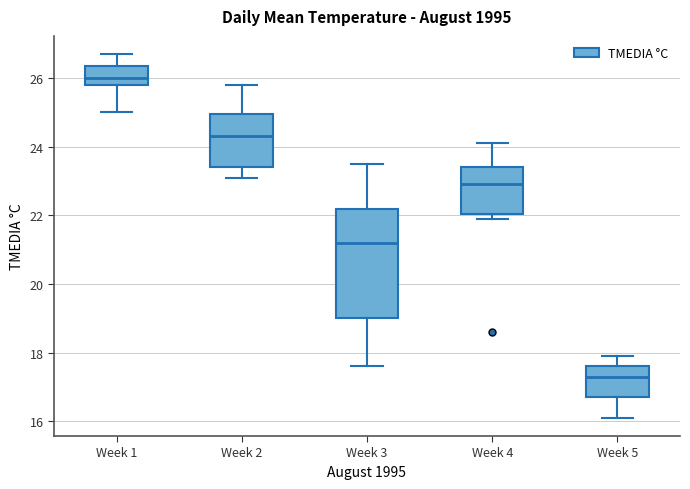

Where is the lower edge of the box for Week 4 on the y-axis? The values are not printed on the chart, so give them approximately, as read against the axis.

22.0